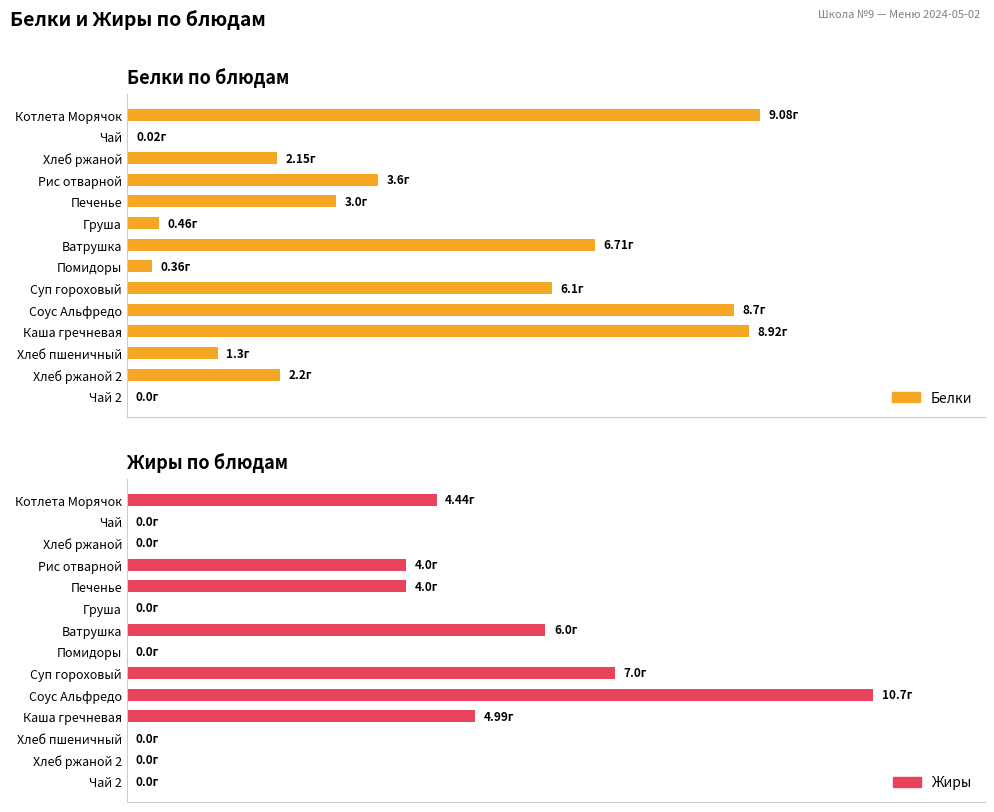

How many data points in Жиры are above 4?

5